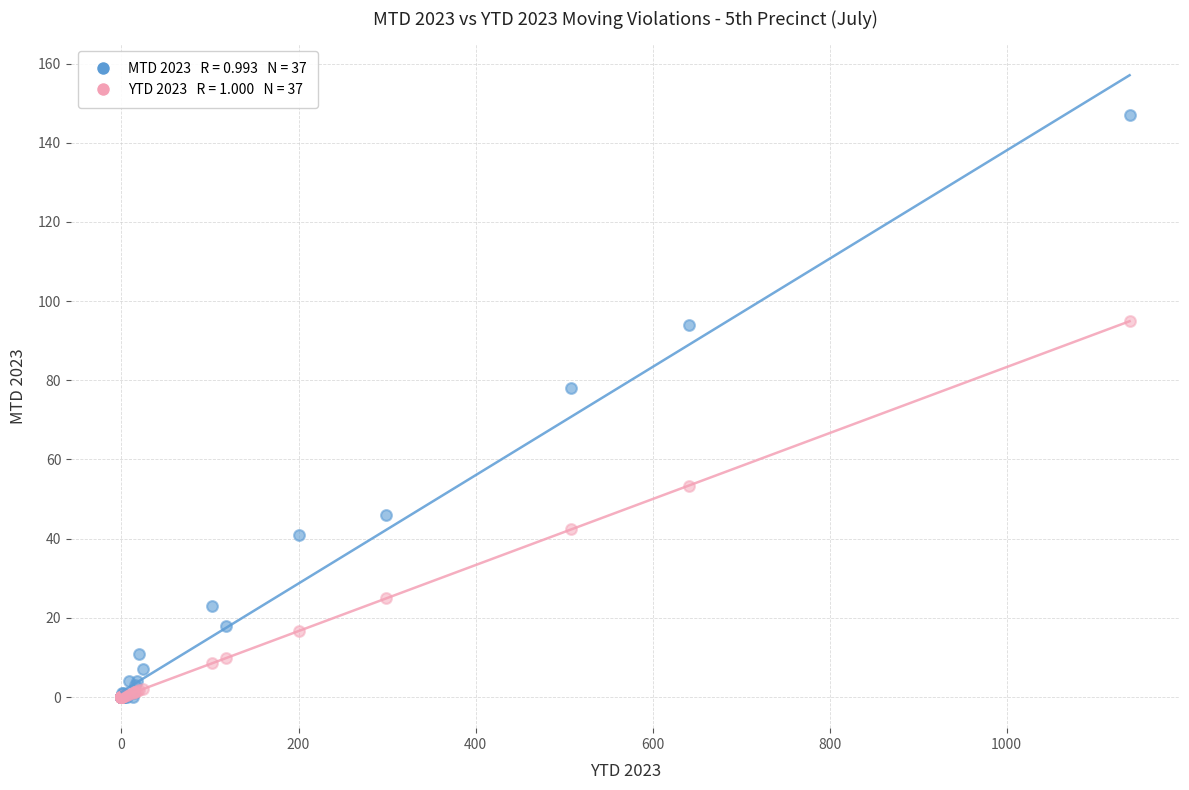

Across all series, what Y value is closest to 73?

78.0